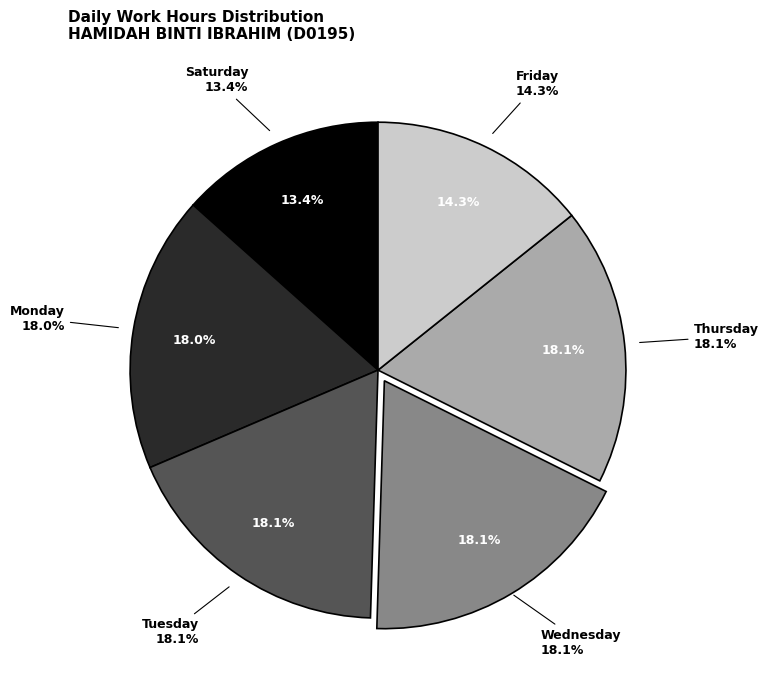

What is the ratio of the value at 2-Wed to the value at 1-Tue?

1.0